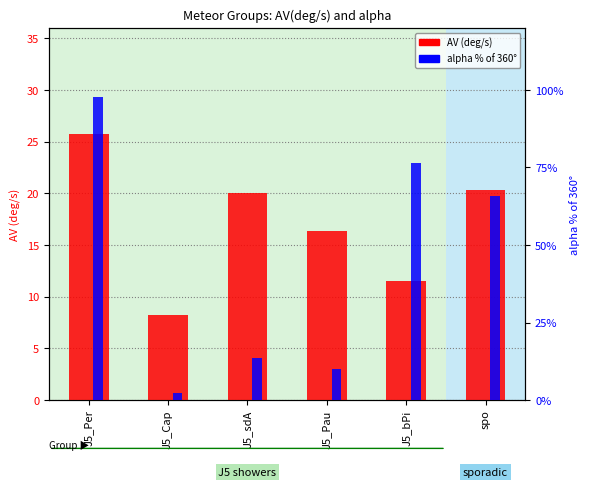

At how many categories does at least one series exceed 91?

1